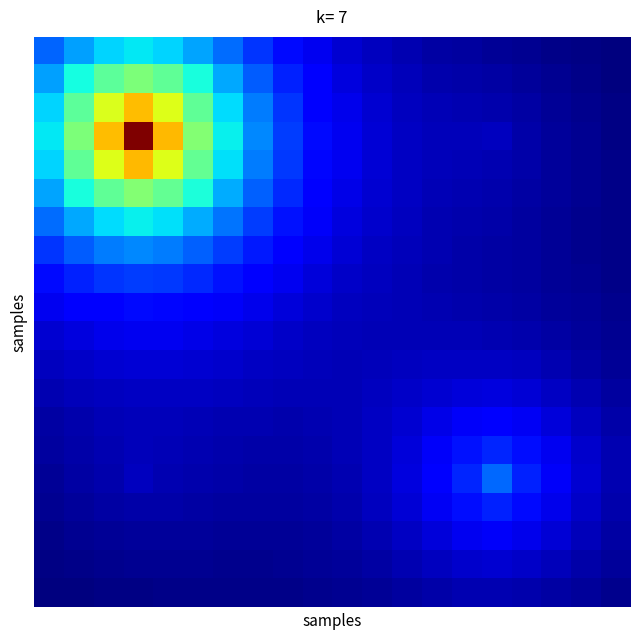

Count the number of categories in the chart.

20